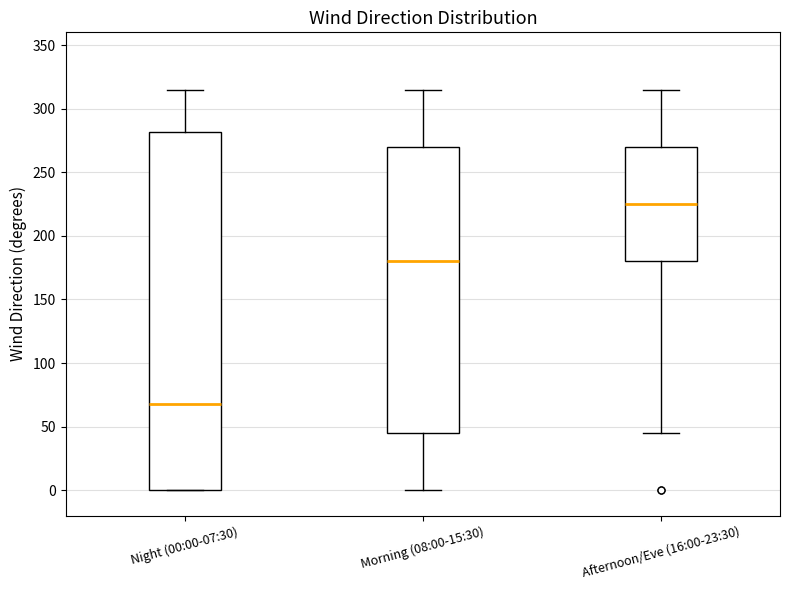

Where does the upper whisker of the box for Morning (08:00-15:30) end on the y-axis? The values are not printed on the chart, so give them approximately, as read against the axis.

315